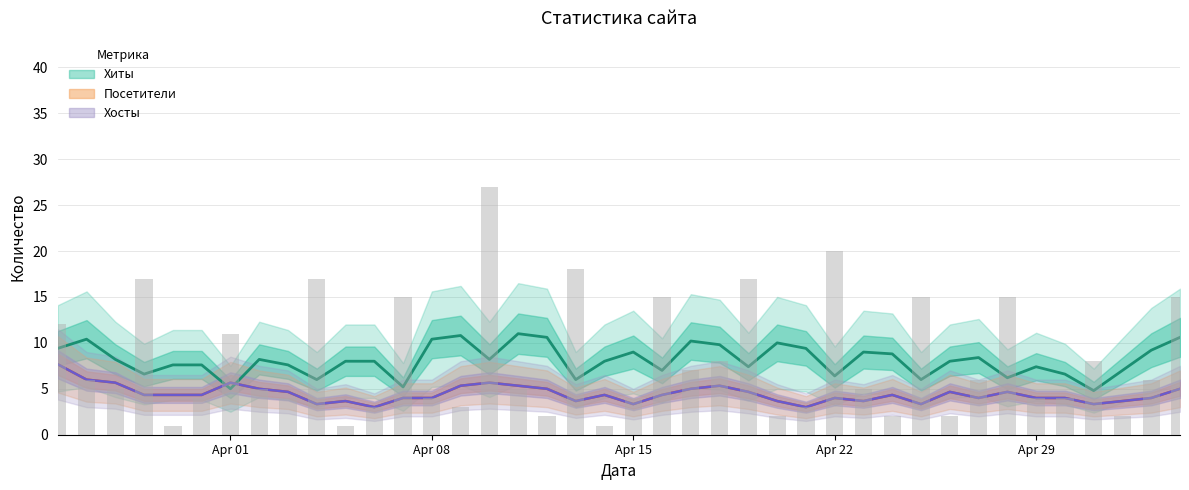

Rank the series by their maximum value, from highest to lowest.

Хиты, Посетители, Хосты